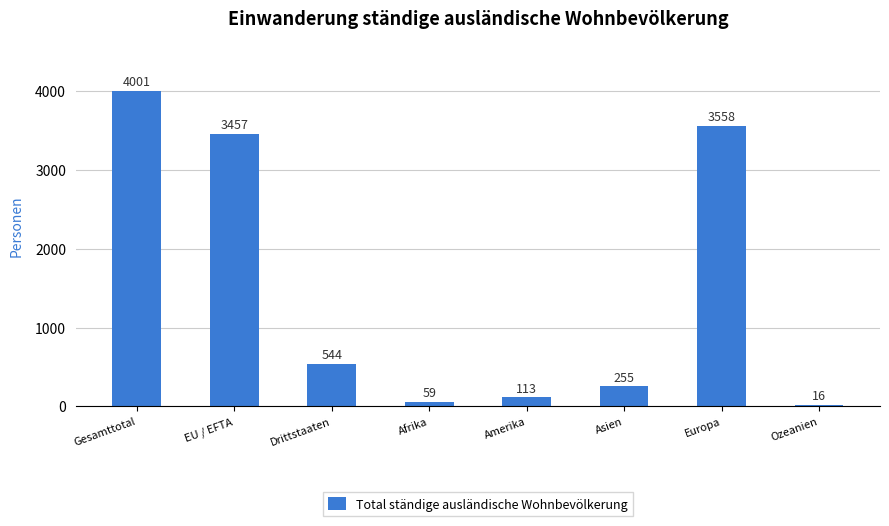

Reading right to left, list all the values displayed in this chart.

Ozeanien=16	Europa=3558	Asien=255	Amerika=113	Afrika=59	Drittstaaten=544	EU / EFTA=3457	Gesamttotal=4001